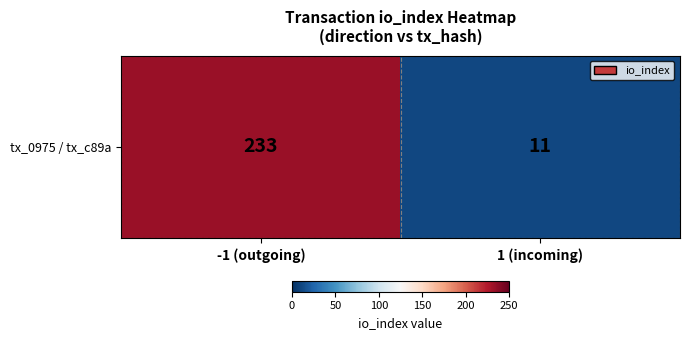

List the labels in order of value, smallest first.

1 (incoming), -1 (outgoing)